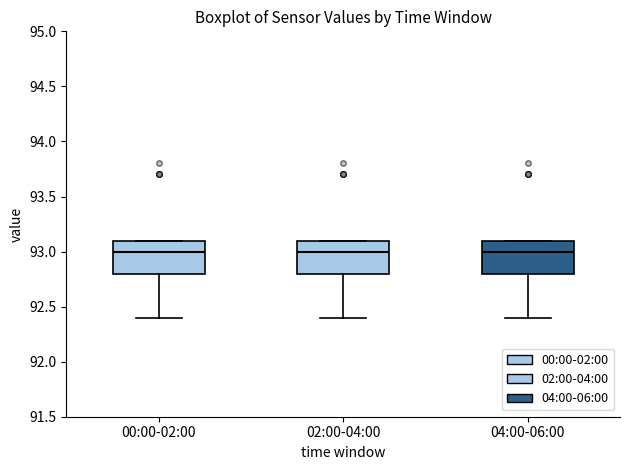

Reading left to right, read every box against the y-axis: the position of its median line, the range the box covers, and the ends of its whiskers. The values are not printed on the chart, so give them approximately, as read against the axis.

00:00-02:00: median 93.0, box 92.8 to 93.1, whiskers 92.4 to 93.1
02:00-04:00: median 93.0, box 92.8 to 93.1, whiskers 92.4 to 93.1
04:00-06:00: median 93.0, box 92.8 to 93.1, whiskers 92.4 to 93.1